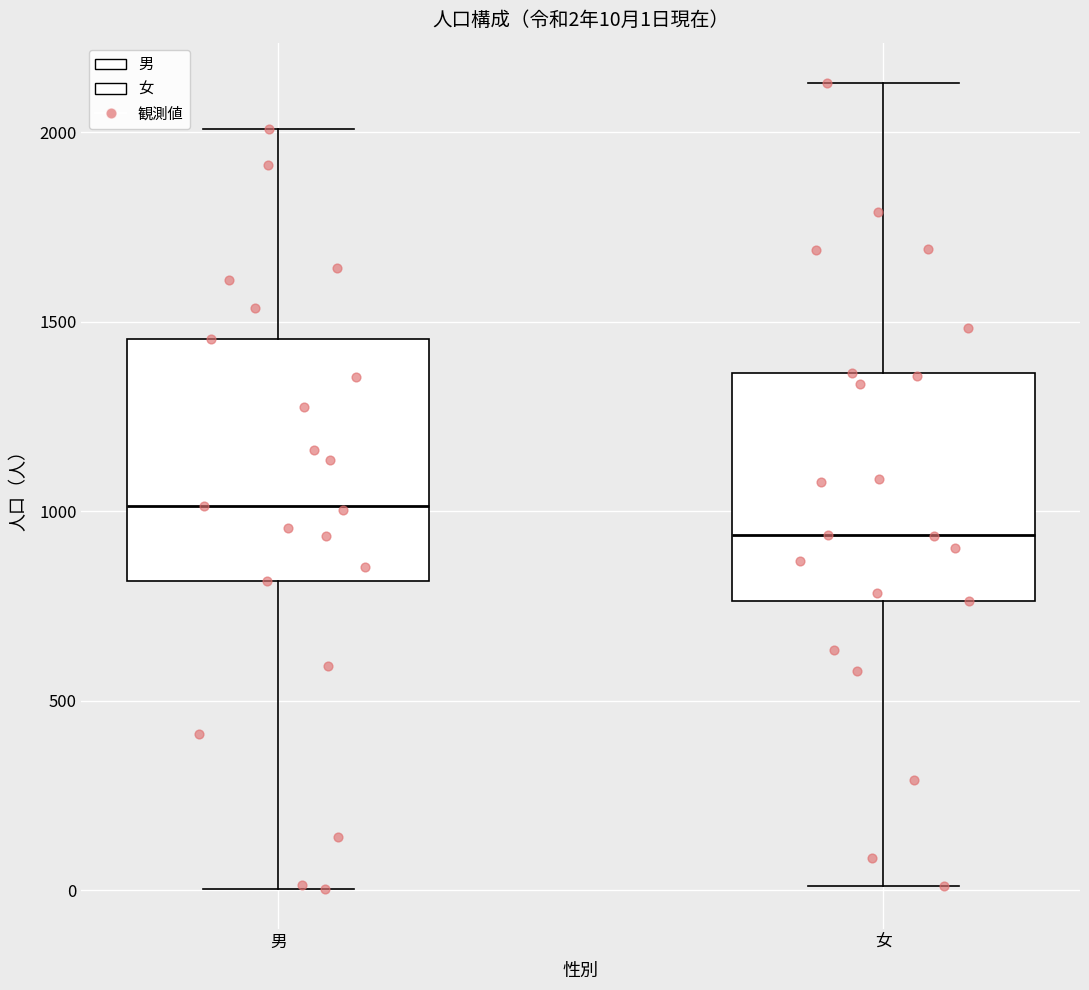

Which box's median line is the highest?

男